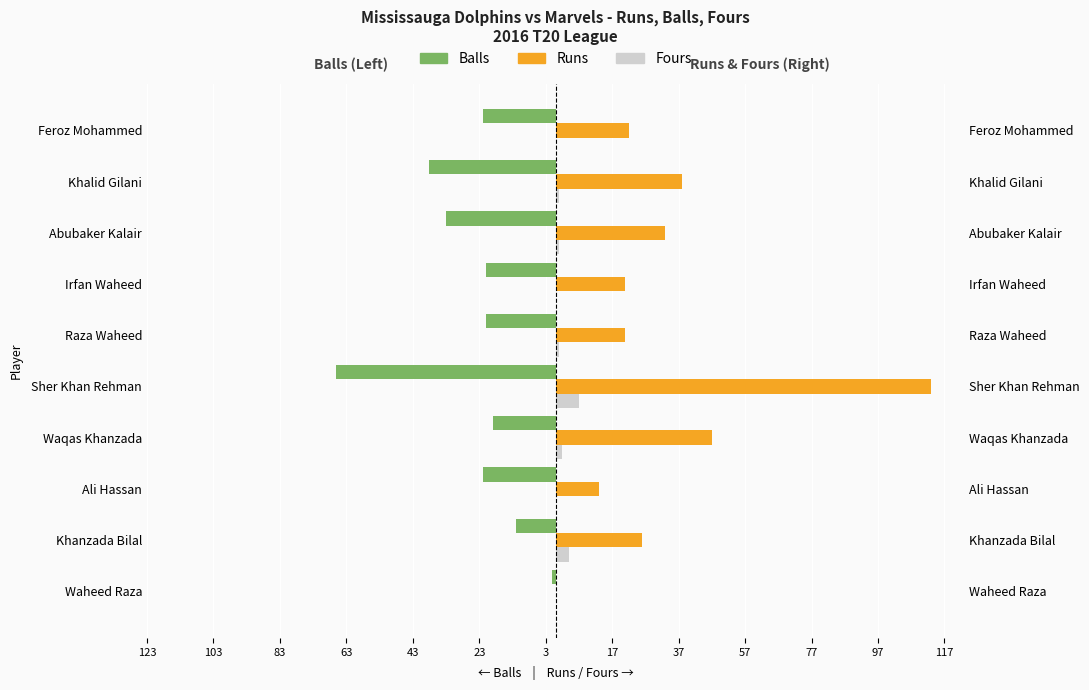

What is the maximum value shown in the chart?

113